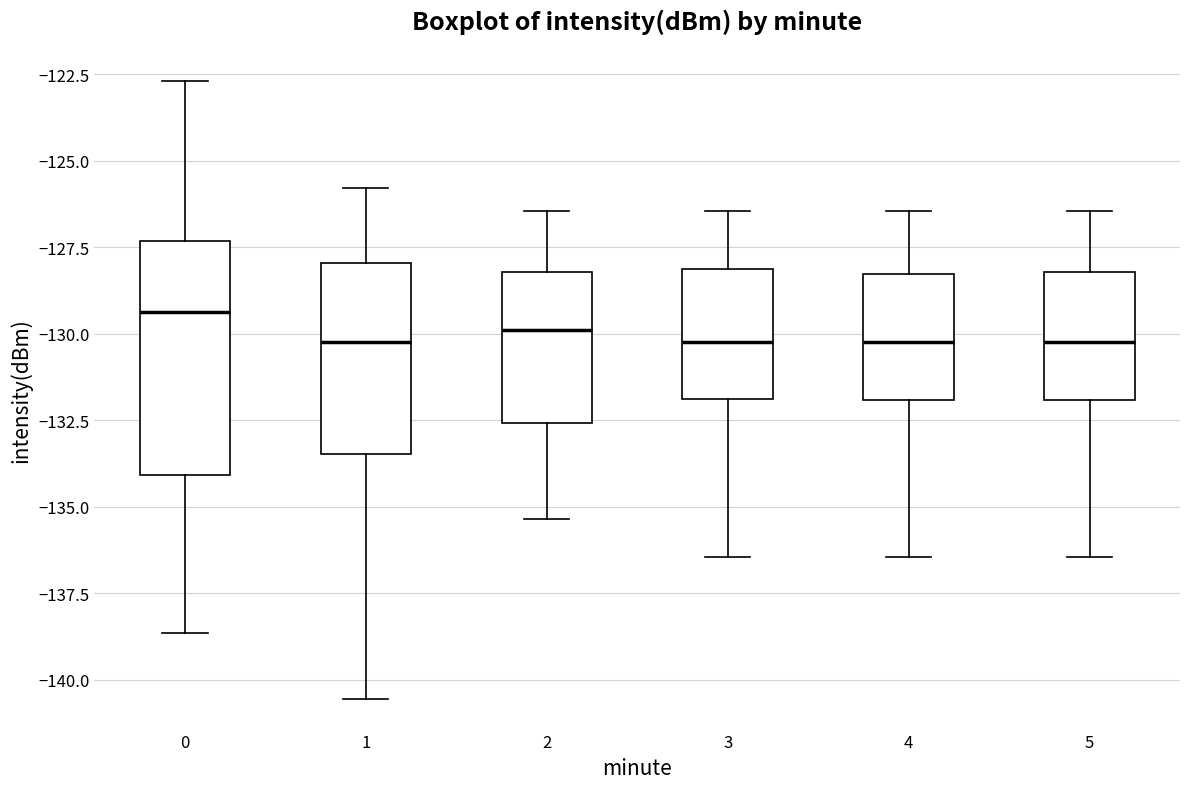

Which box is the tallest, from its lower edge to its upper edge?

0